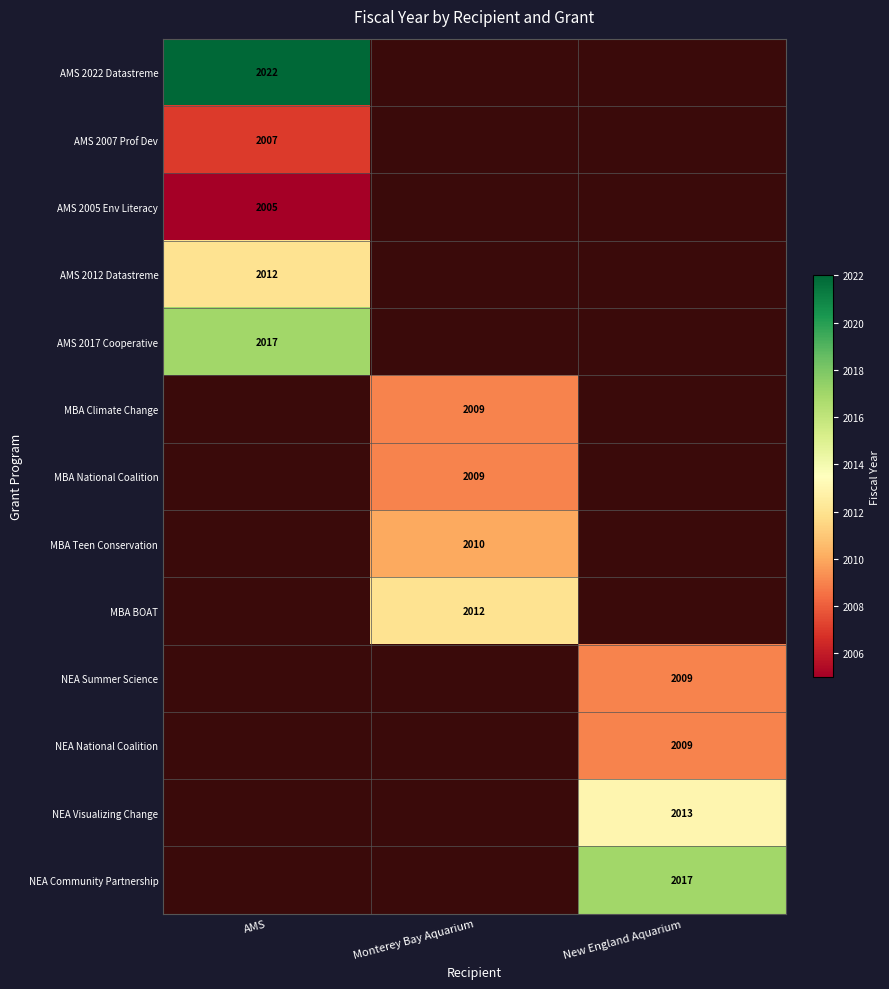

The value of AMS 2017 Cooperative at AMS is 980. True or false?

False